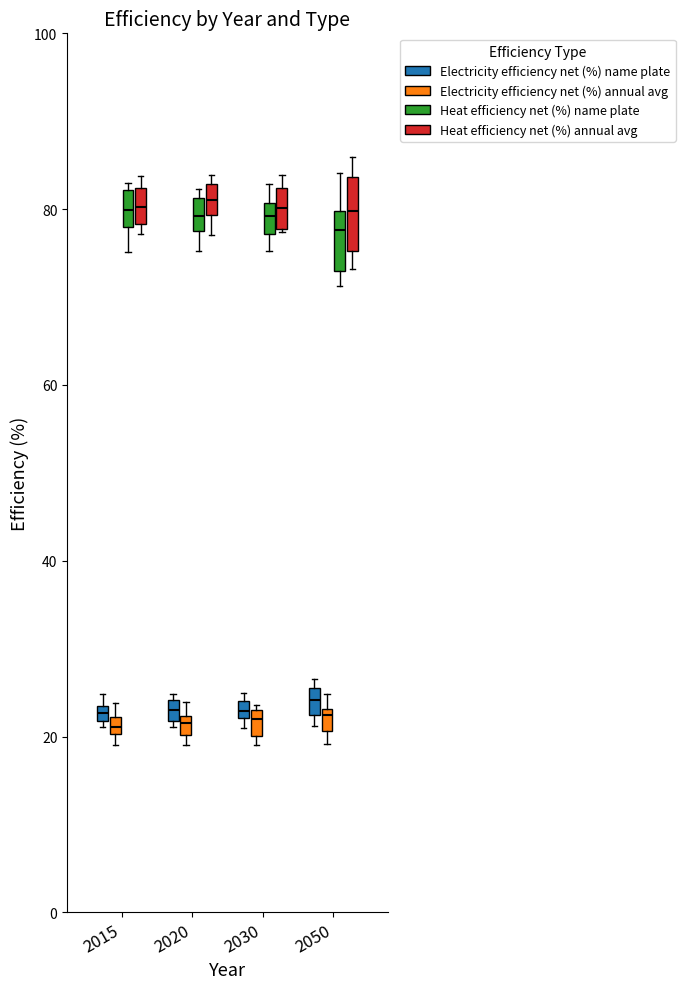

Where is the upper edge of the box for 2030 (Heat efficiency net (%) name plate) on the y-axis? The values are not printed on the chart, so give them approximately, as read against the axis.

80